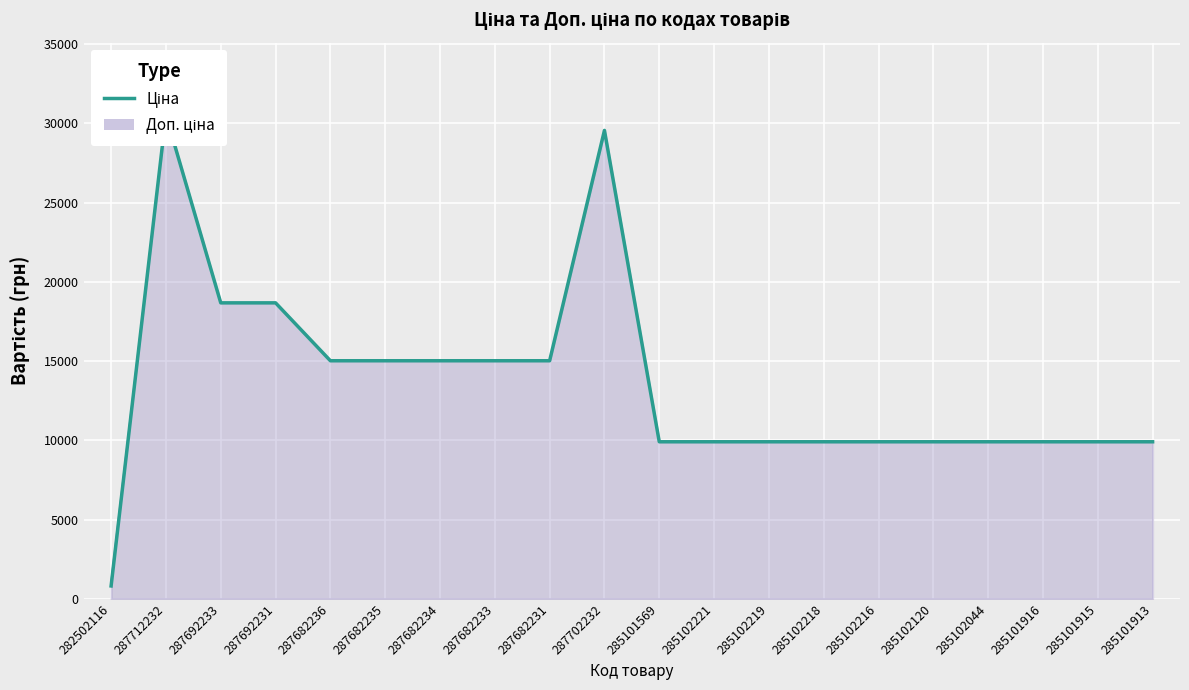

Rank the categories by value from lowest to highest.

282502116, 285101569, 285102221, 285102219, 285102218, 285102216, 285102120, 285102044, 285101916, 285101915, 285101913, 287682236, 287682235, 287682234, 287682233, 287682231, 287692233, 287692231, 287702232, 287712232